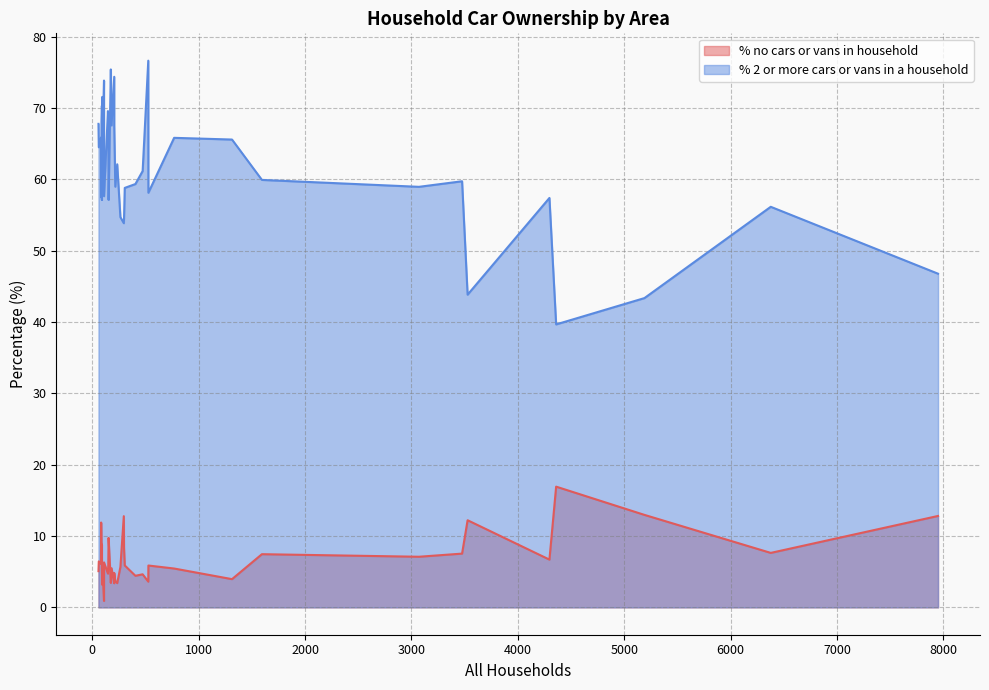

The value of % 2 or more cars or vans in a household at 297 is 53.9. True or false?

True